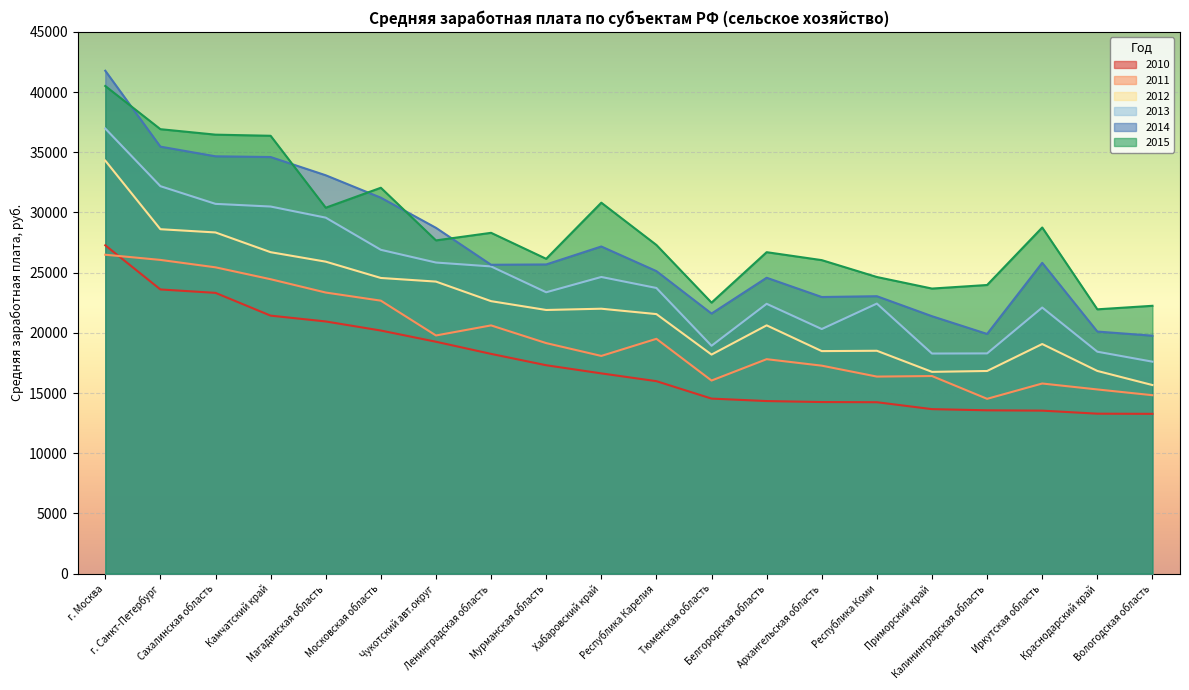

How many categories are shown in the chart?

20